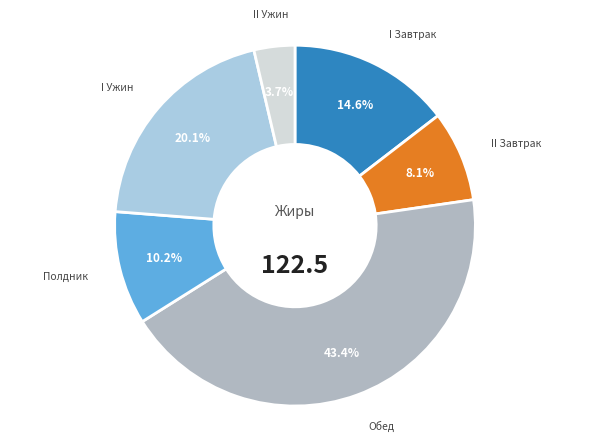

Does any single category account for the majority?

No